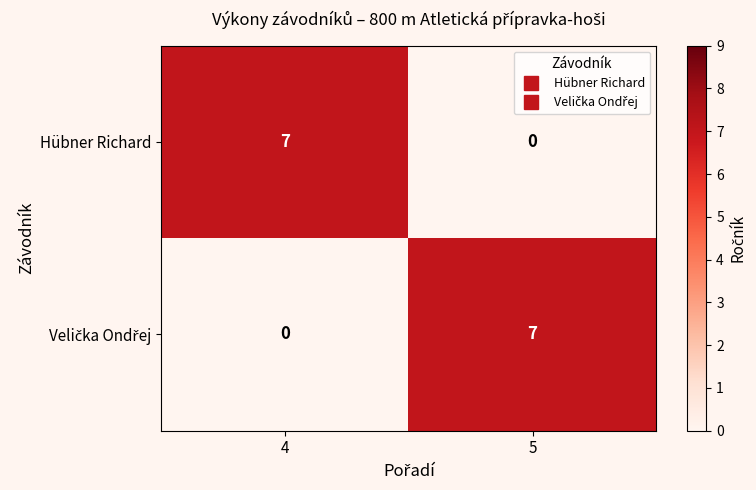

Rank the categories by Hübner Richard value from highest to lowest.

4, 5